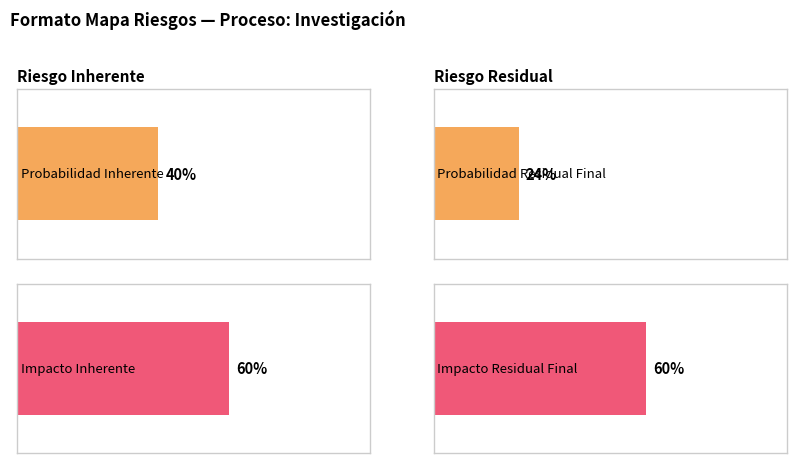

Is it true that Probabilidad Inherente equals 0.4 at Riesgo Inherente?

True